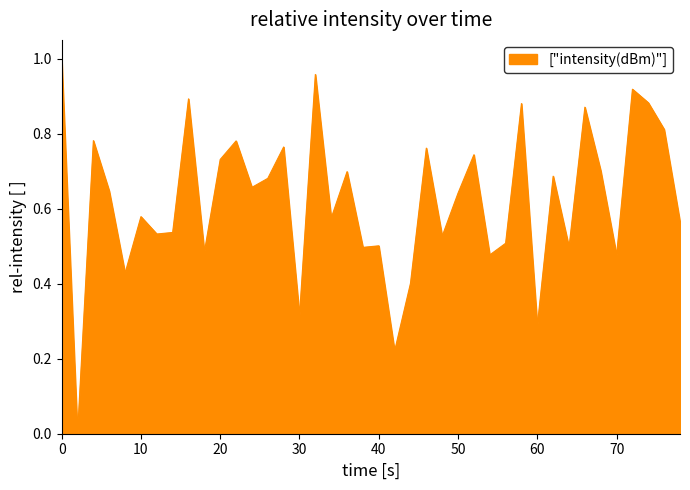

True or false: there are more than 2 points higher than both neighbors.

True